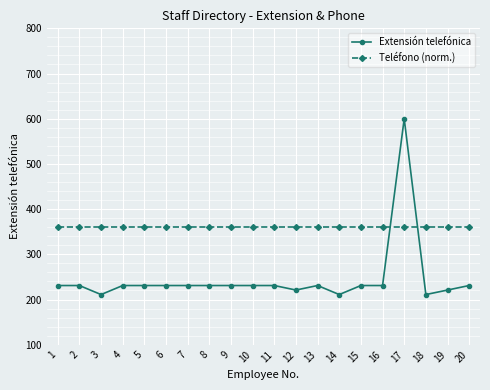

The Extensión telefónica series shows 285 at 3. True or false?

False